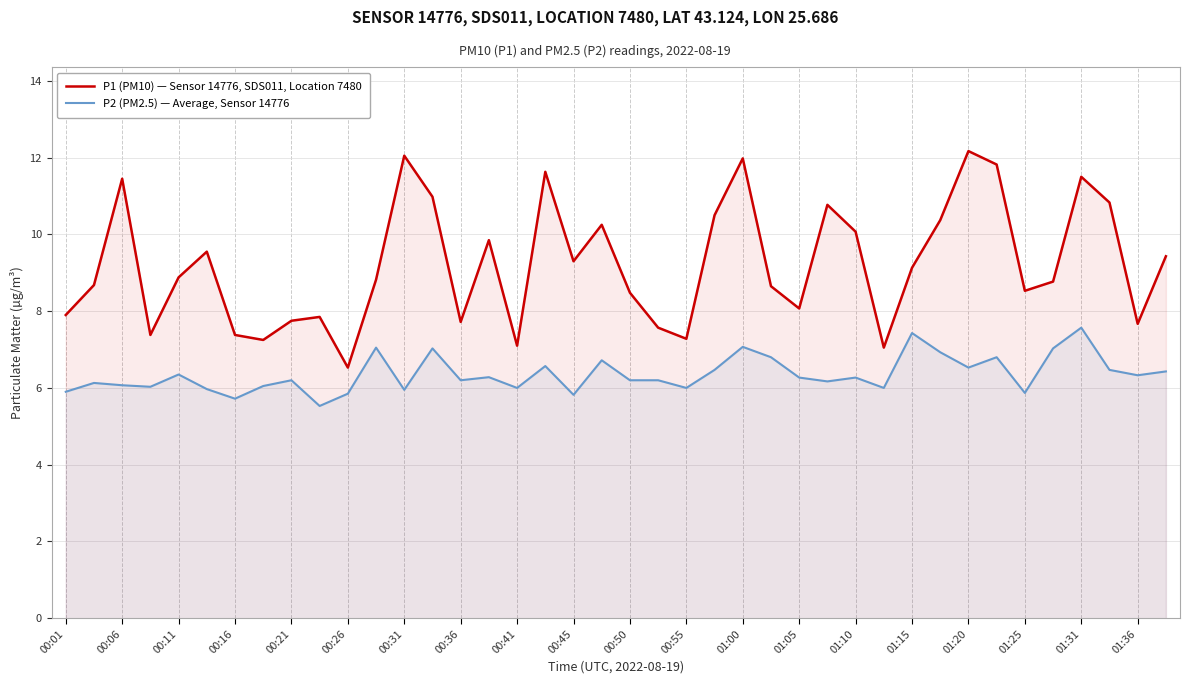

Is the value of P1 (PM10) — Sensor 14776, SDS011, Location 7480 at 00:21 greater than the value of P2 (PM2.5) — Average, Sensor 14776 at 01:05?

Yes